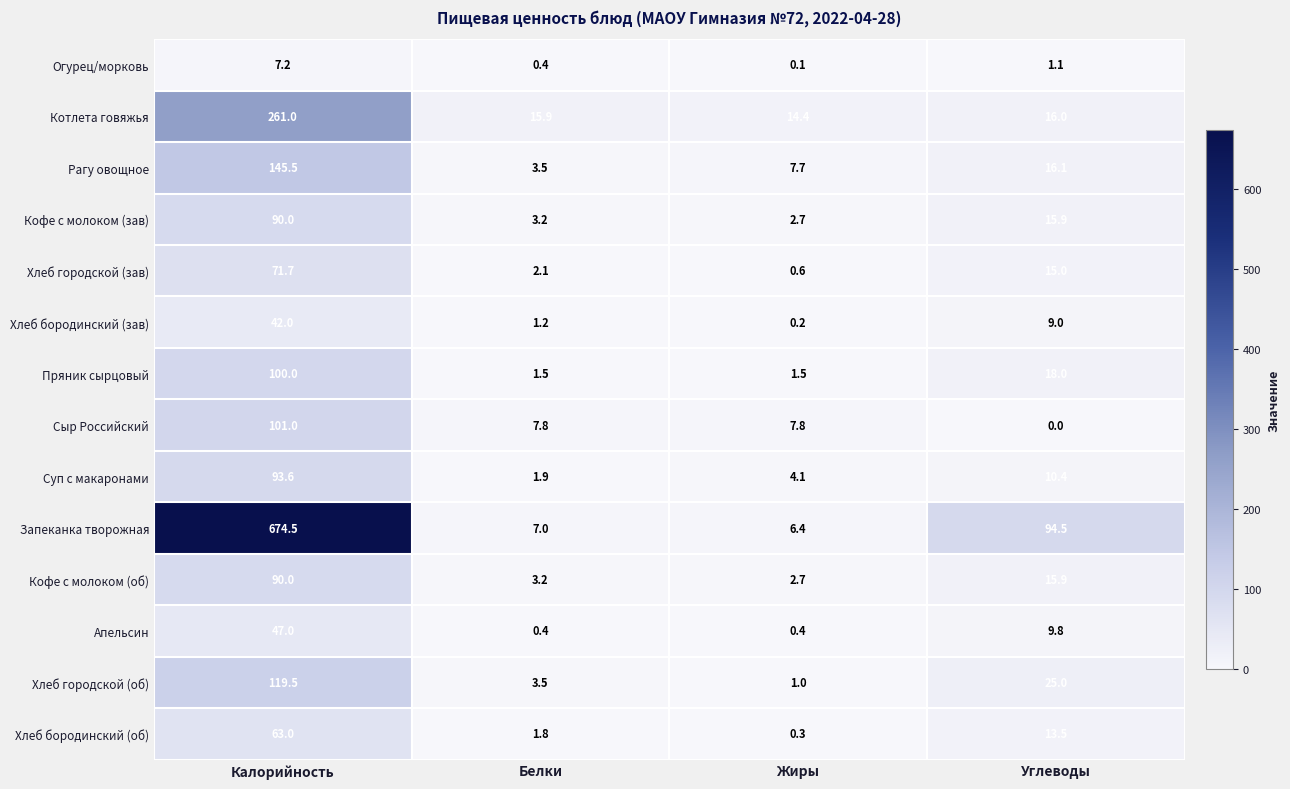

Which series has the largest total across all categories?

Запеканка творожная